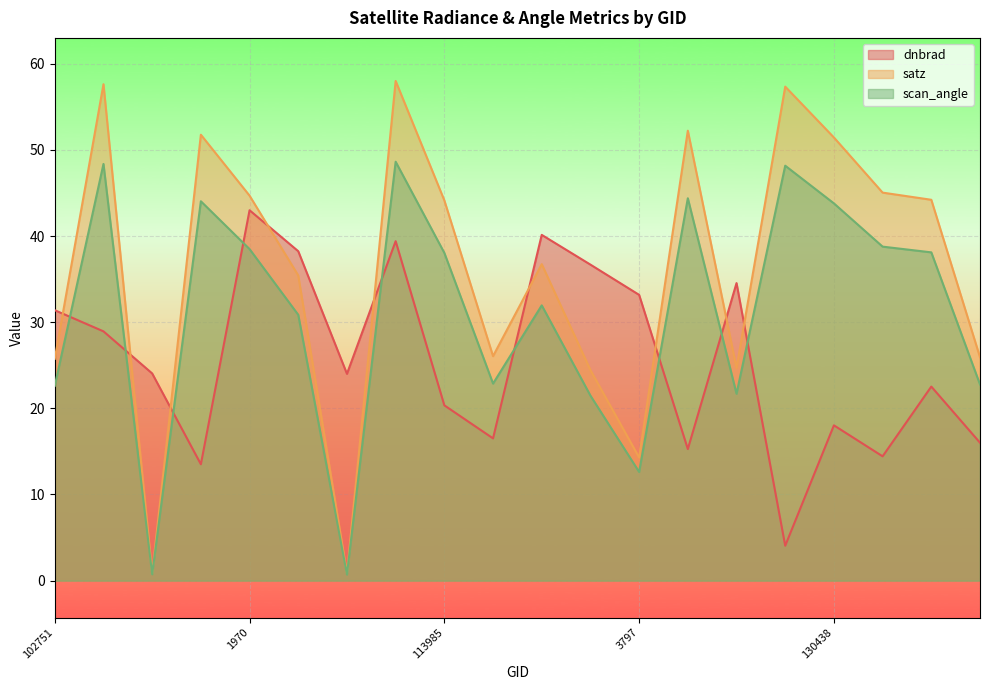

Reading left to right, list all the values displayed in this chart.

dnbrad: 102751=31.4	935=28.9	106681=24.1	108132=13.5	1970=43.0	113127=38.2	113299=24.0	2852=39.4	113985=20.3	2996=16.5	3392=40.1	119694=36.7	3797=33.2	4283=15.3	122463=34.5	123193=4.1	130438=18.0	5165=14.4	132426=22.5	5570=16.0
satz: 102751=25.7	935=57.6	106681=0.8	108132=51.8	1970=44.7	113127=35.4	113299=0.8	2852=58.0	113985=44.1	2996=26.1	3392=36.7	119694=24.4	3797=14.3	4283=52.2	122463=24.7	123193=57.3	130438=51.4	5165=45.0	132426=44.2	5570=25.9
scan_angle: 102751=22.6	935=48.4	106681=0.7	108132=44.0	1970=38.5	113127=30.9	113299=0.7	2852=48.6	113985=38.0	2996=22.9	3392=32.0	119694=21.5	3797=12.6	4283=44.4	122463=21.7	123193=48.2	130438=43.8	5165=38.8	132426=38.1	5570=22.8